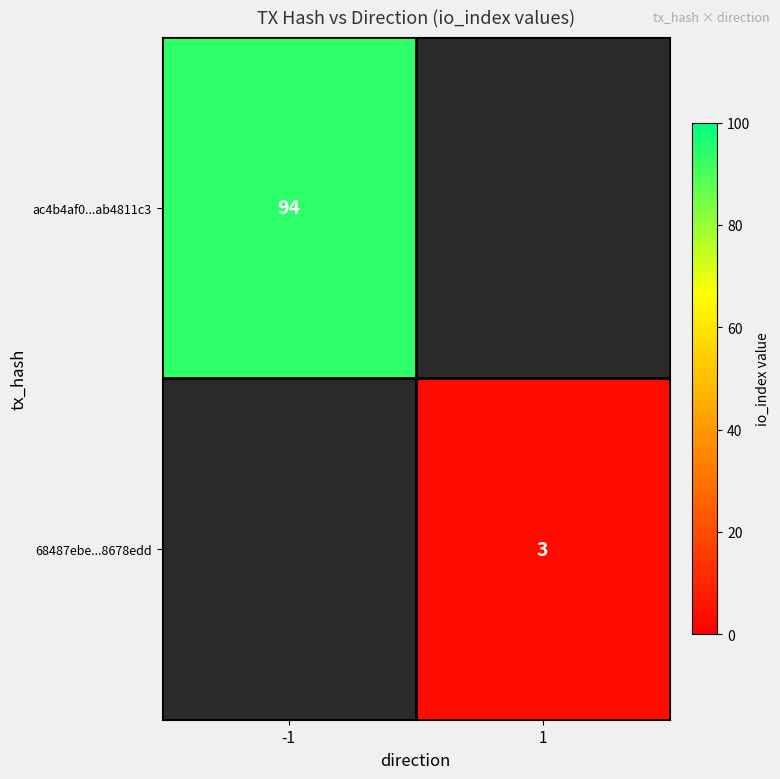

Is it true that ac4b4af0...ab4811c3 equals 94 at -1?

True